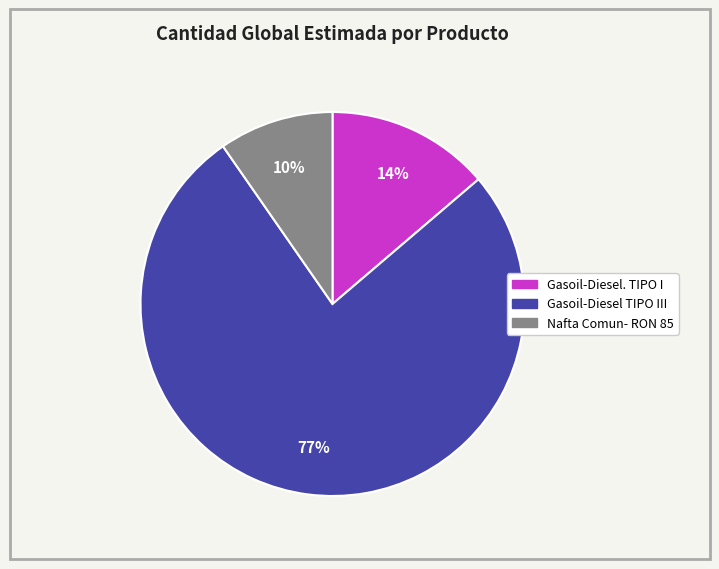

To the nearest percent, what is the difference between the Nafta Comun- RON 85 and Gasoil-Diesel. TIPO I slice percentages?

4%